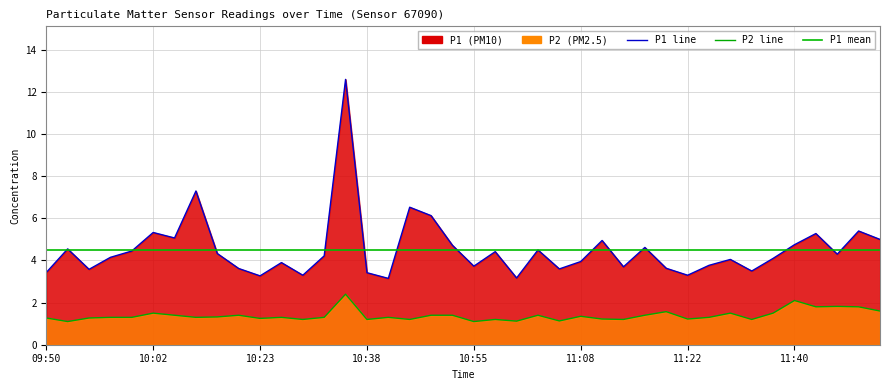

Is it true that P2 equals 0.5 at 10:33?

False